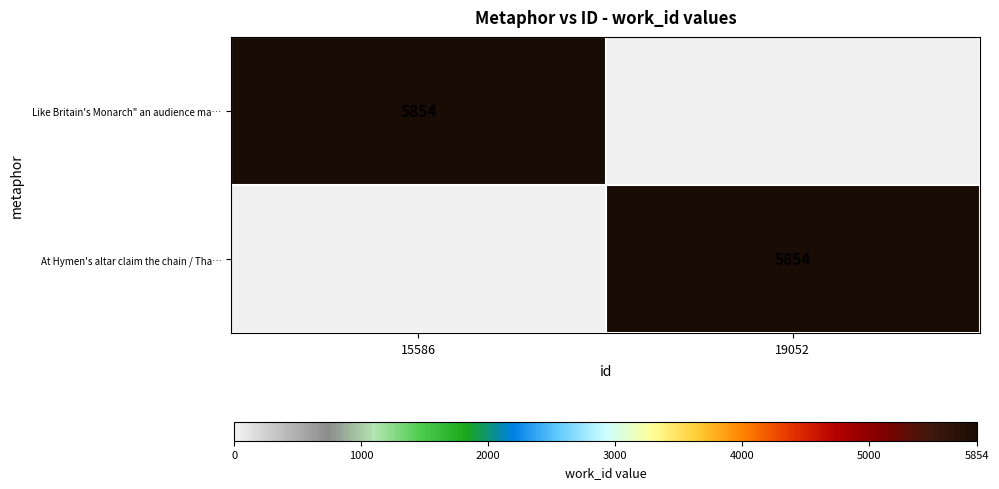

The value of At Hymen's altar claim the chain / Tha… at 19052 is 9717. True or false?

False